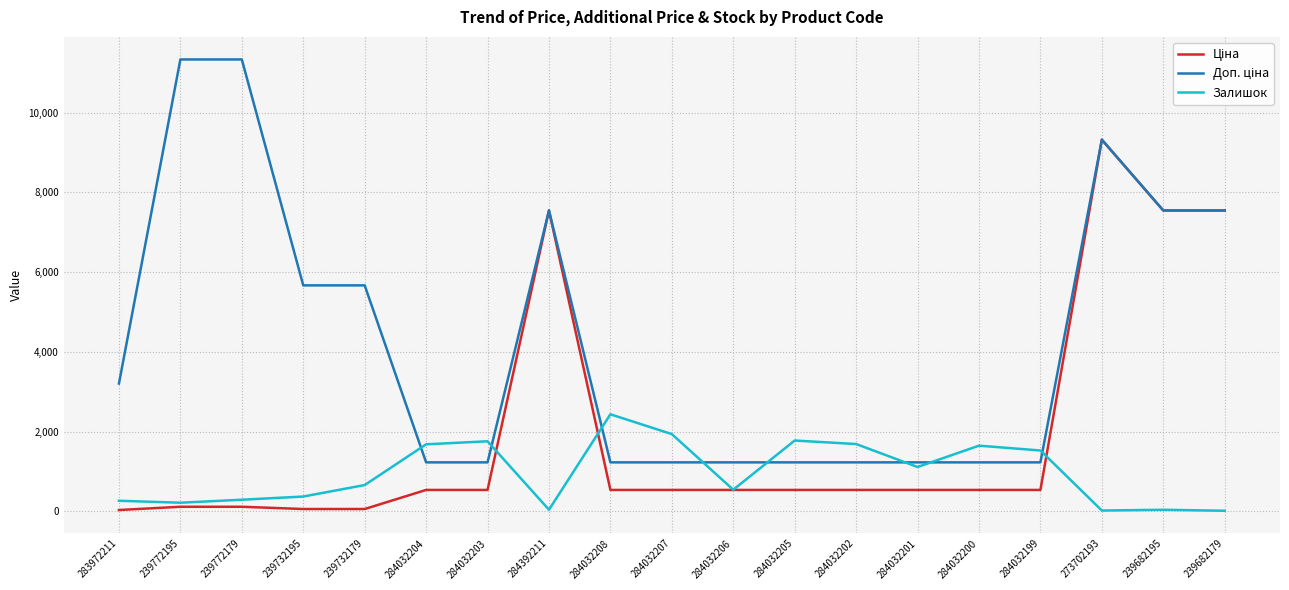

What is the average value of the Залишок series?

947.2